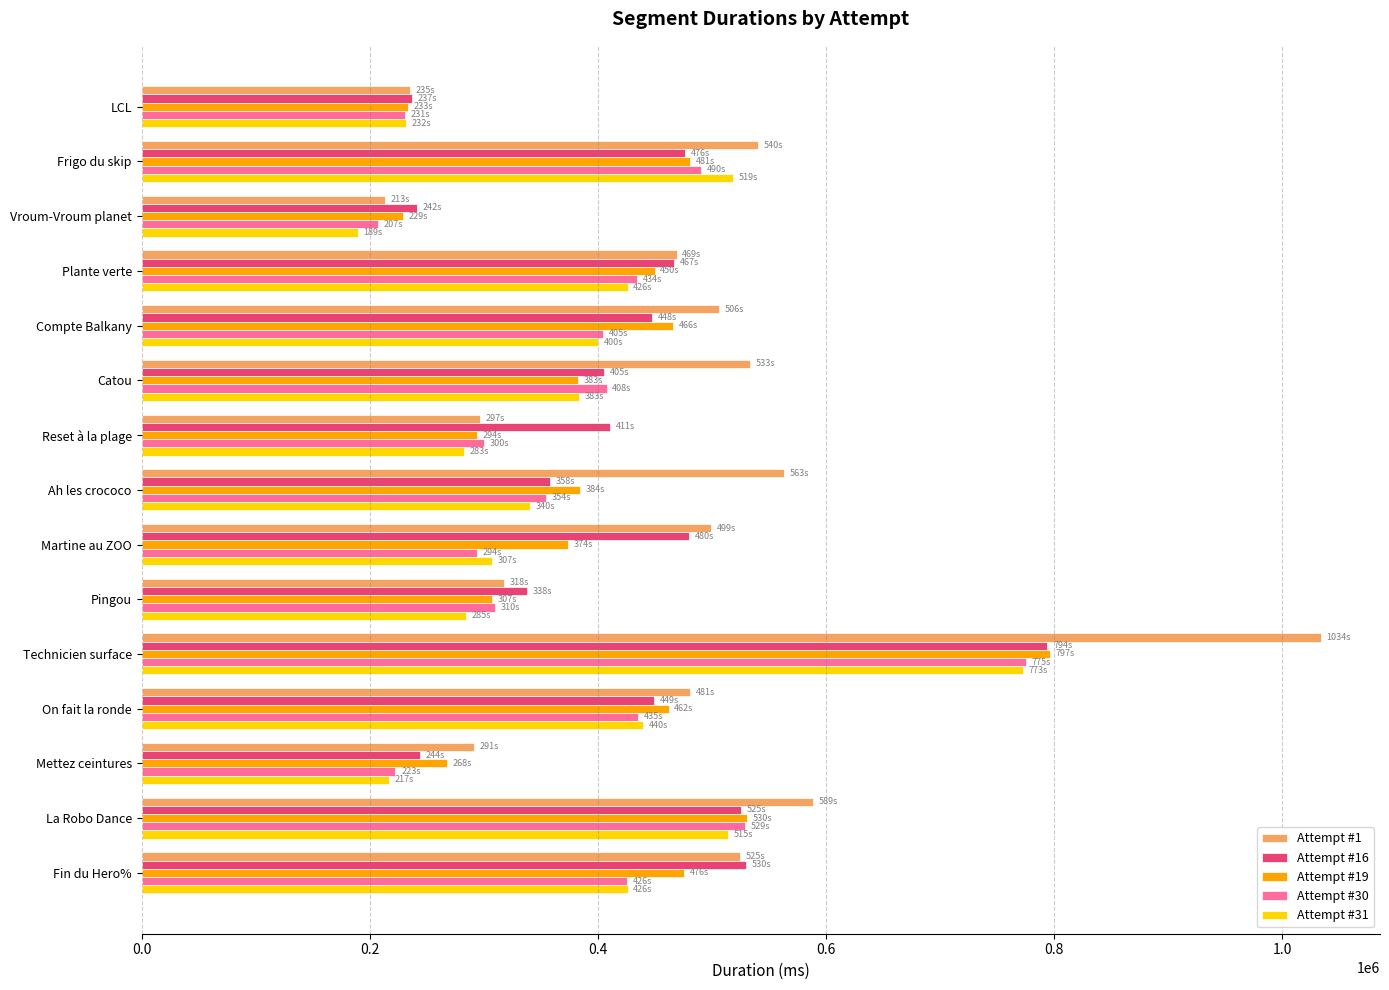

Which series has the largest total across all categories?

Attempt #1